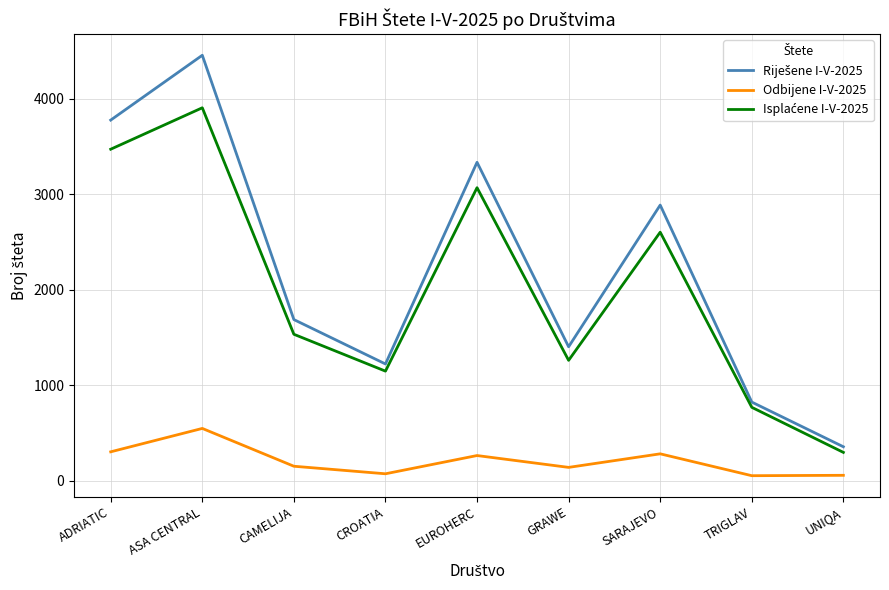

What is the maximum value for Odbijene I-V-2025?

550